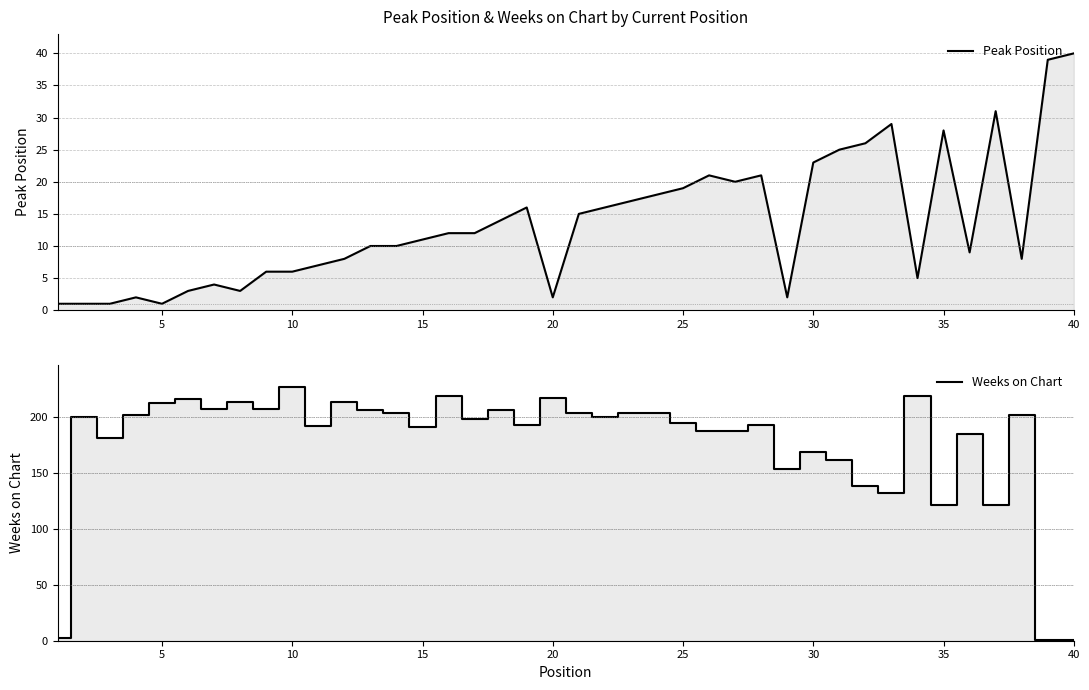

After their last crossing, which series has the higher values: Peak Position or Weeks on Chart?

Peak Position